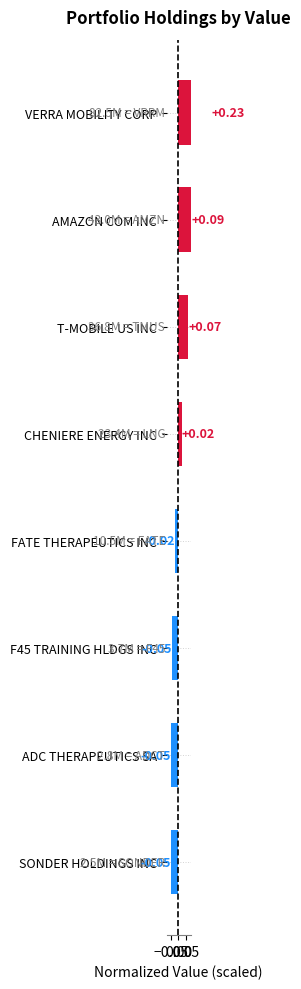

How many values exceed 0?

4